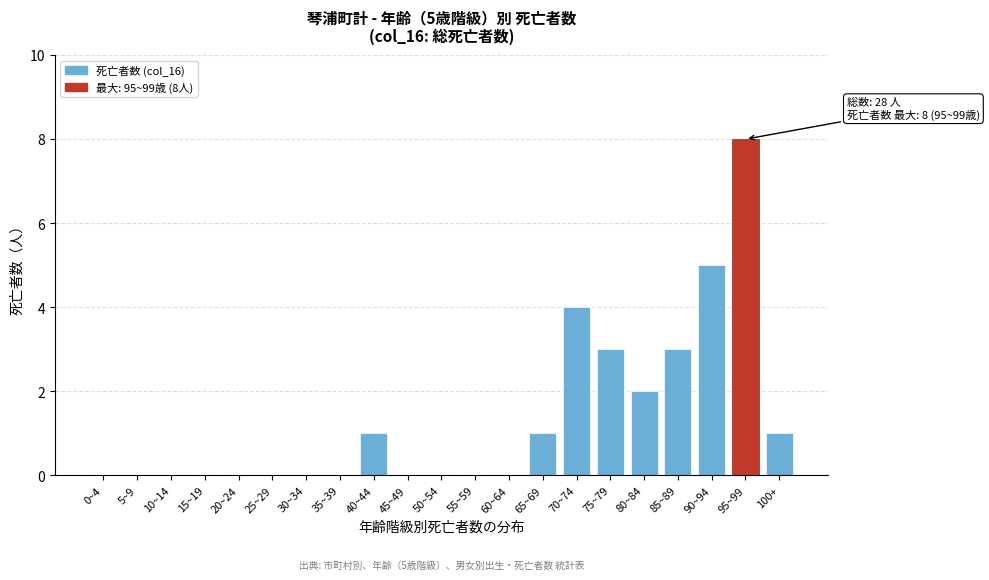

Reading right to left, extract all data points from this chart.

100+=1	95~99=8	90~94=5	85~89=3	80~84=2	75~79=3	70~74=4	65~69=1	60~64=0	55~59=0	50~54=0	45~49=0	40~44=1	35~39=0	30~34=0	25~29=0	20~24=0	15~19=0	10~14=0	5~9=0	0~4=0